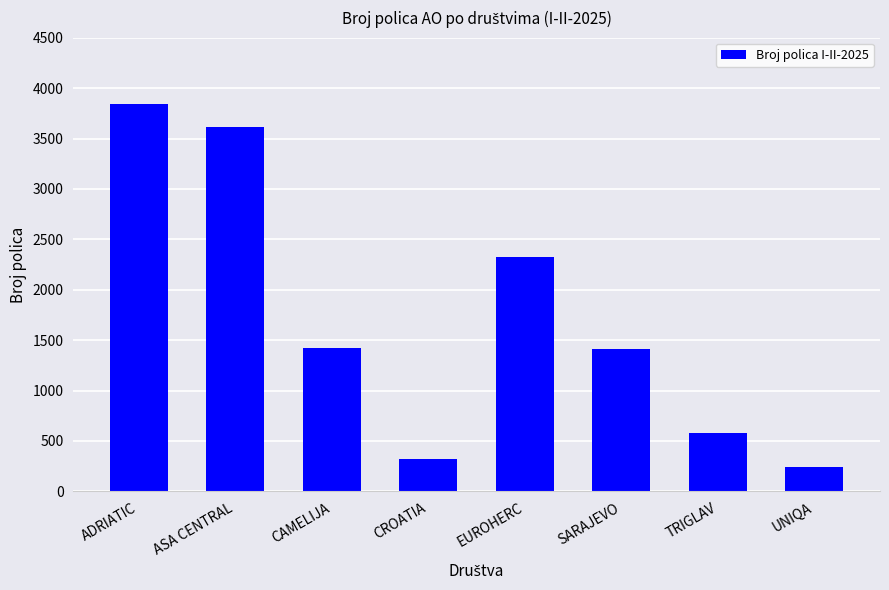

What is the sum of all values?

13750